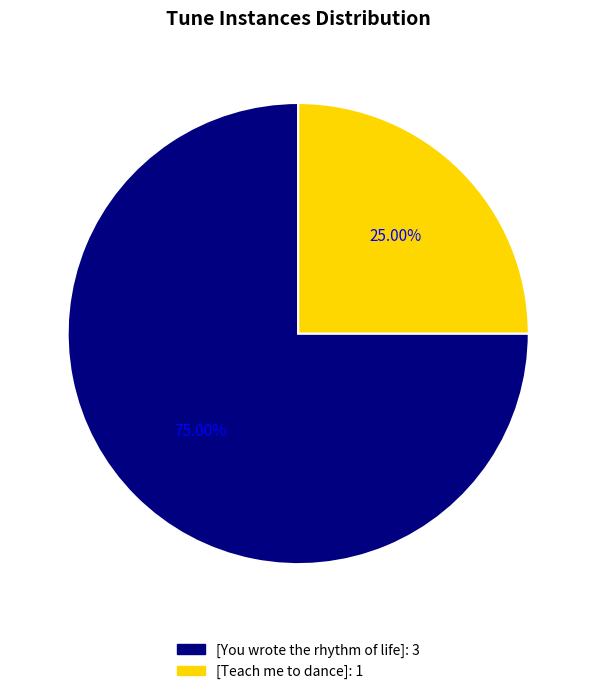

Approximately how many times larger is the value at [Teach me to dance] compared to [You wrote the rhythm of life]?

0.3